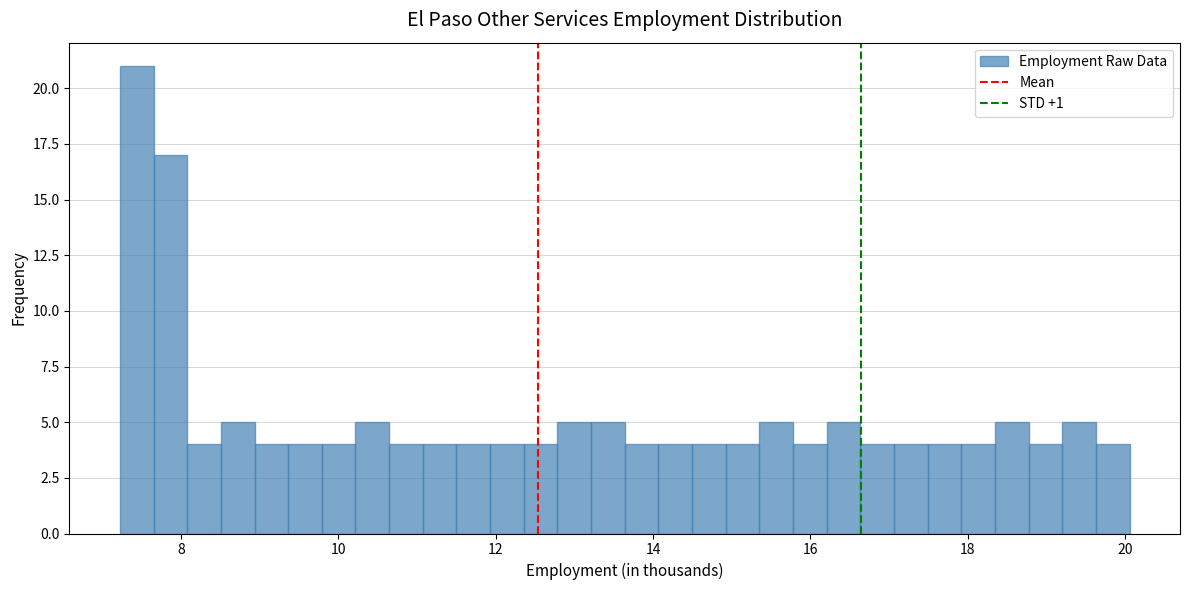

Read against the x-axis, roughly where is the centre of the tallest bar?

7.4